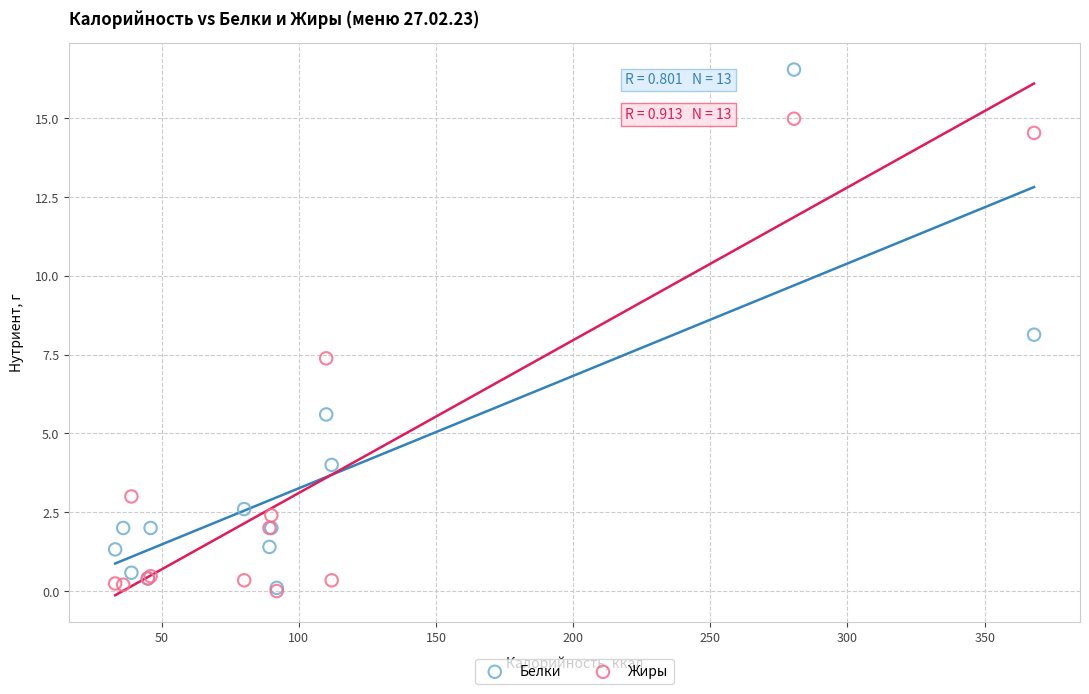

What are all the series names shown in the legend?

Белки, Жиры